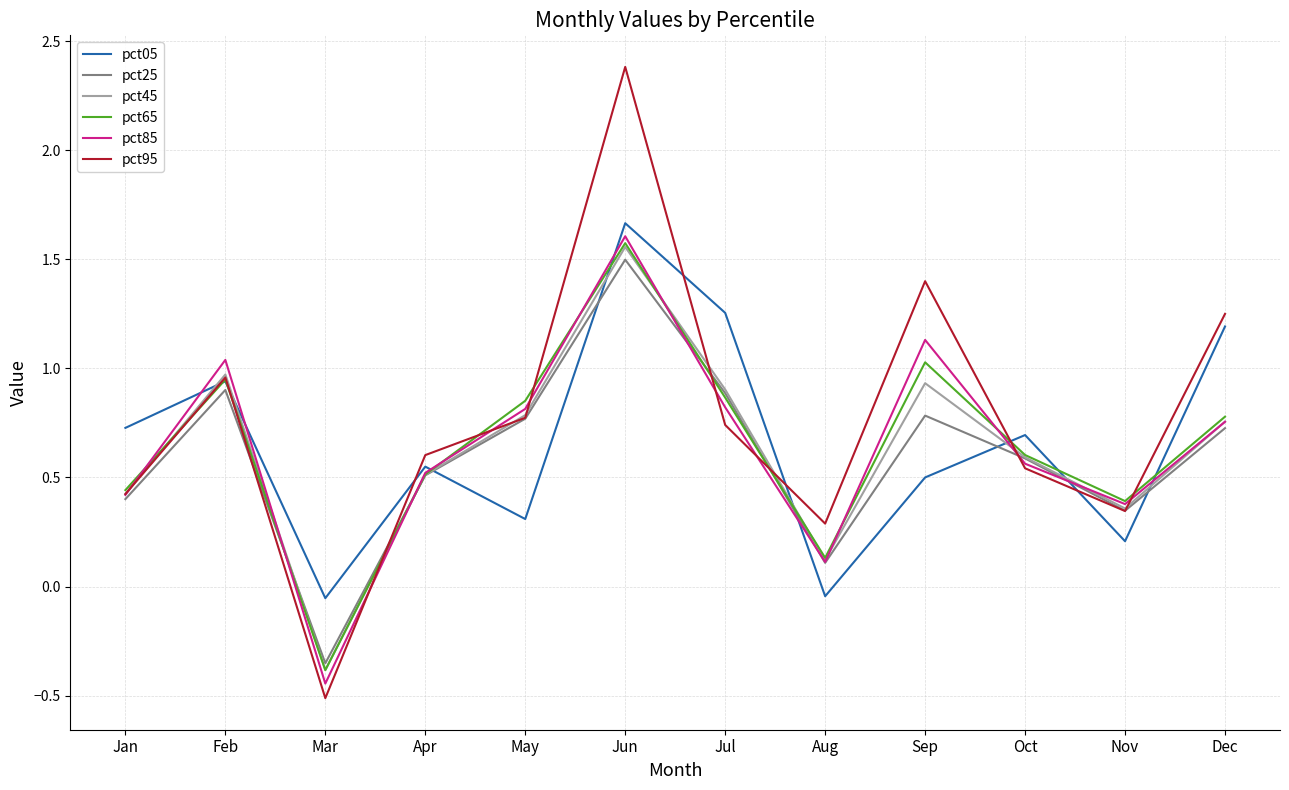

At which category does the chart reach its peak across all series?

Jun